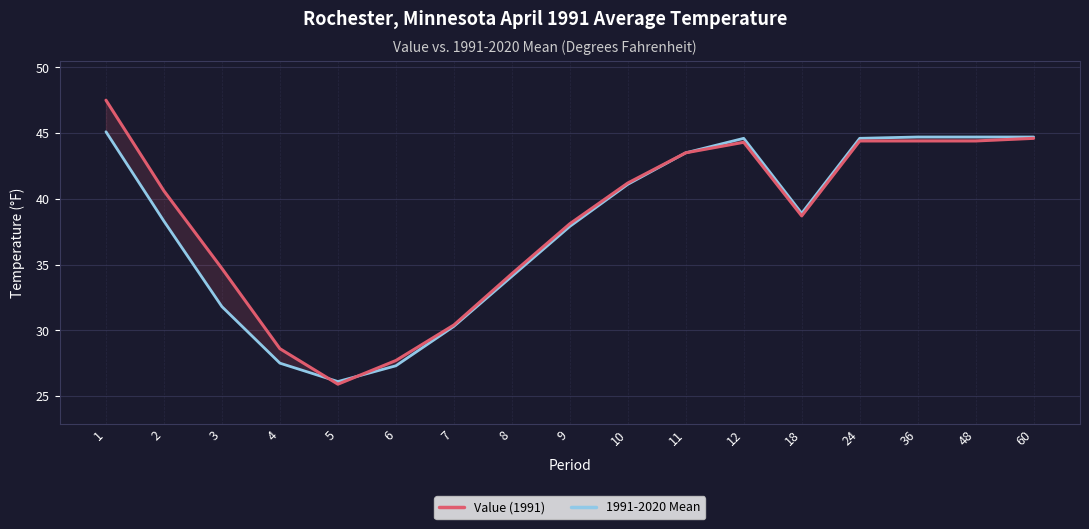

How many interior local valleys does the 1991-2020 Mean series have?

2